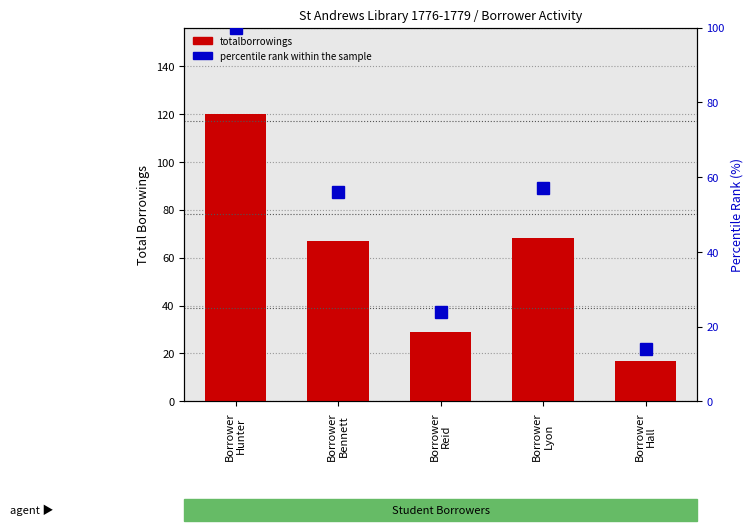

At Borrower
Hunter, list the series in order from largest to smallest.

totalborrowings, percentile rank within the sample